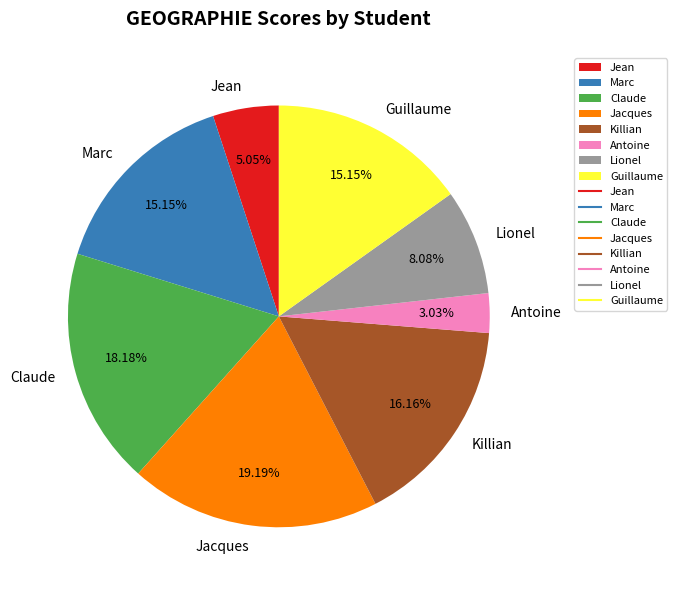

Approximately how many times larger is the value at Marc compared to Claude?

0.8